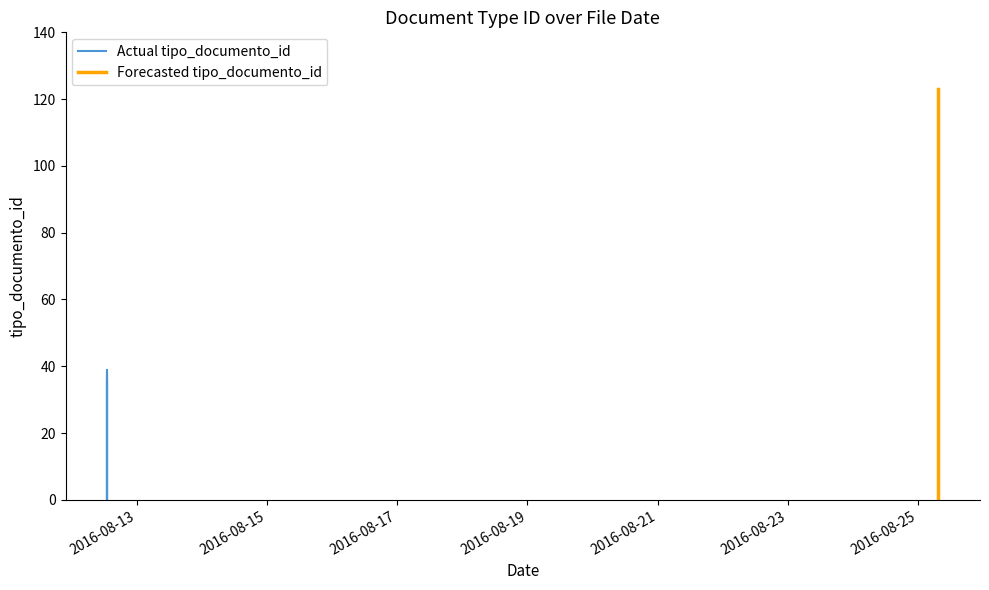

What is the value of the Forecasted tipo_documento_id point at the 2nd from the left?

123